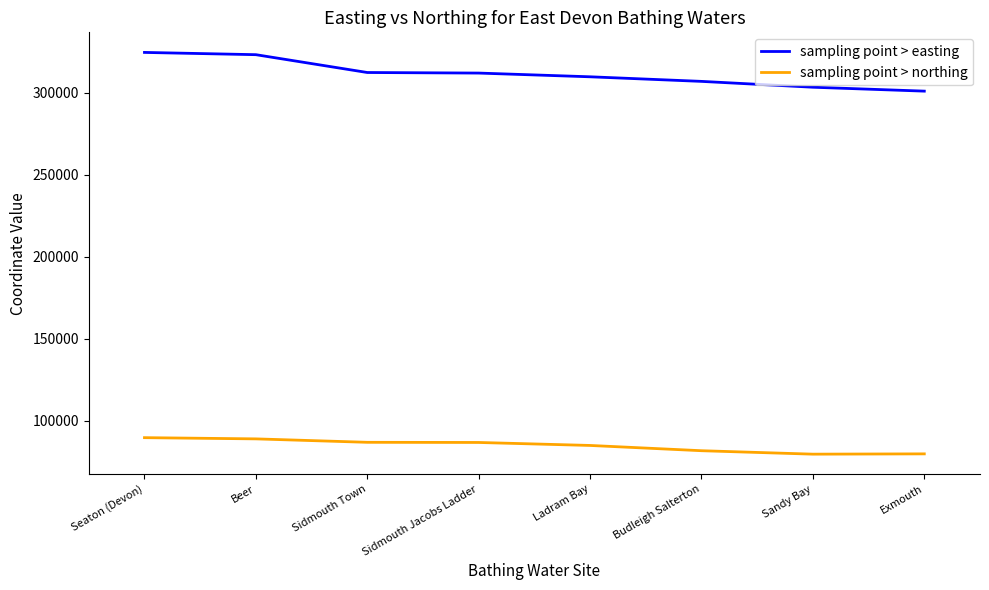

What are all the series names shown in the legend?

sampling point > easting, sampling point > northing